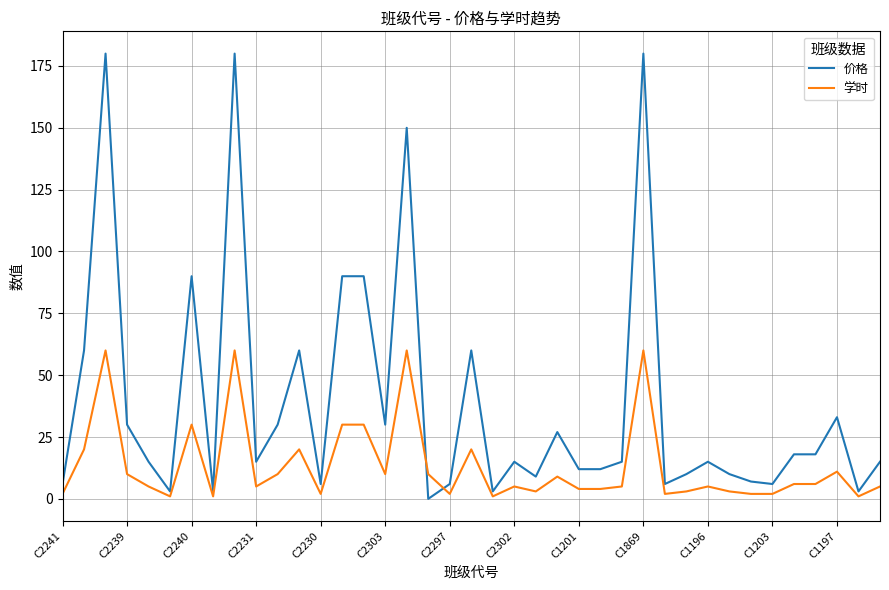

What is the difference between the maximum and minimum values in the 学时 series?

59